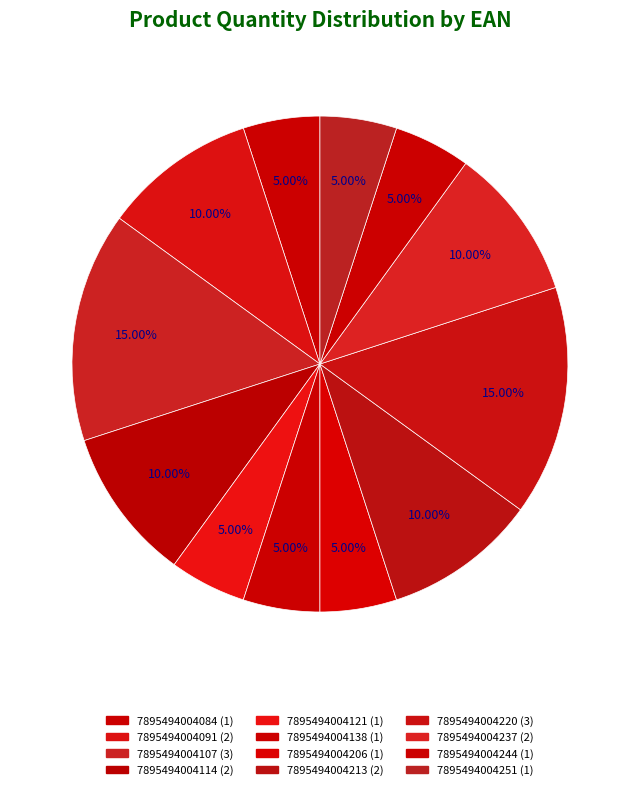

Is the sum of 7895494004091 and 7895494004220 greater than half?

No